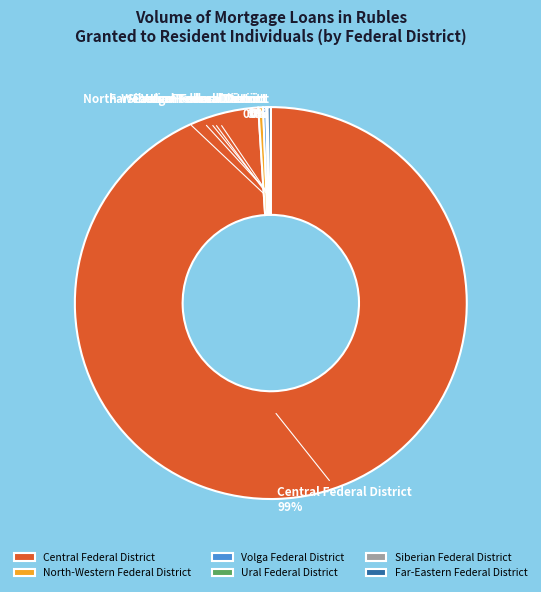

Is it true that North-Western Federal District is 0% of the pie?

True